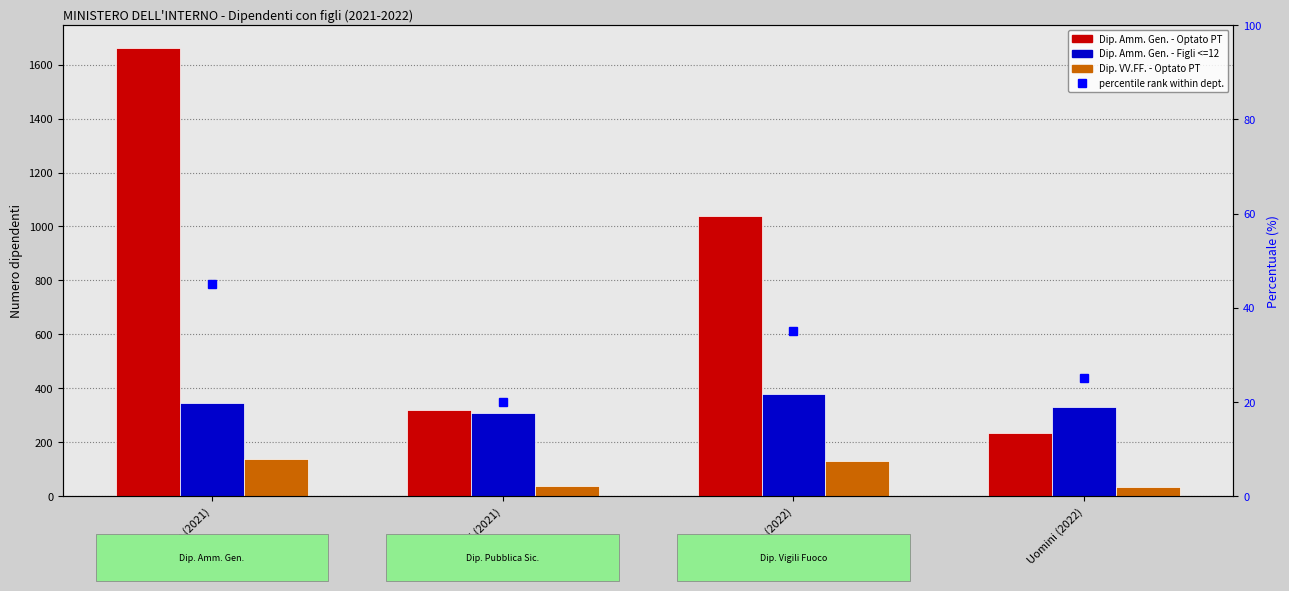

What is the sum of all Dip. VV.FF. - Optato PT values?

343